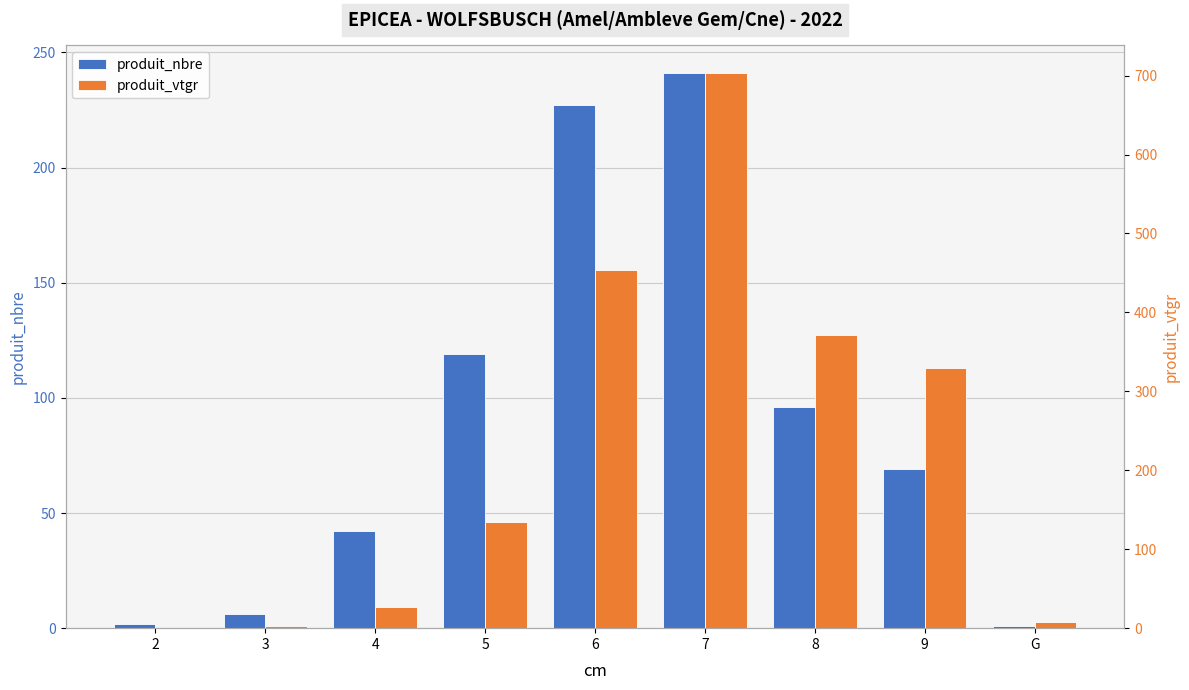

List the series in order of their peak value, highest first.

produit_vtgr, produit_nbre